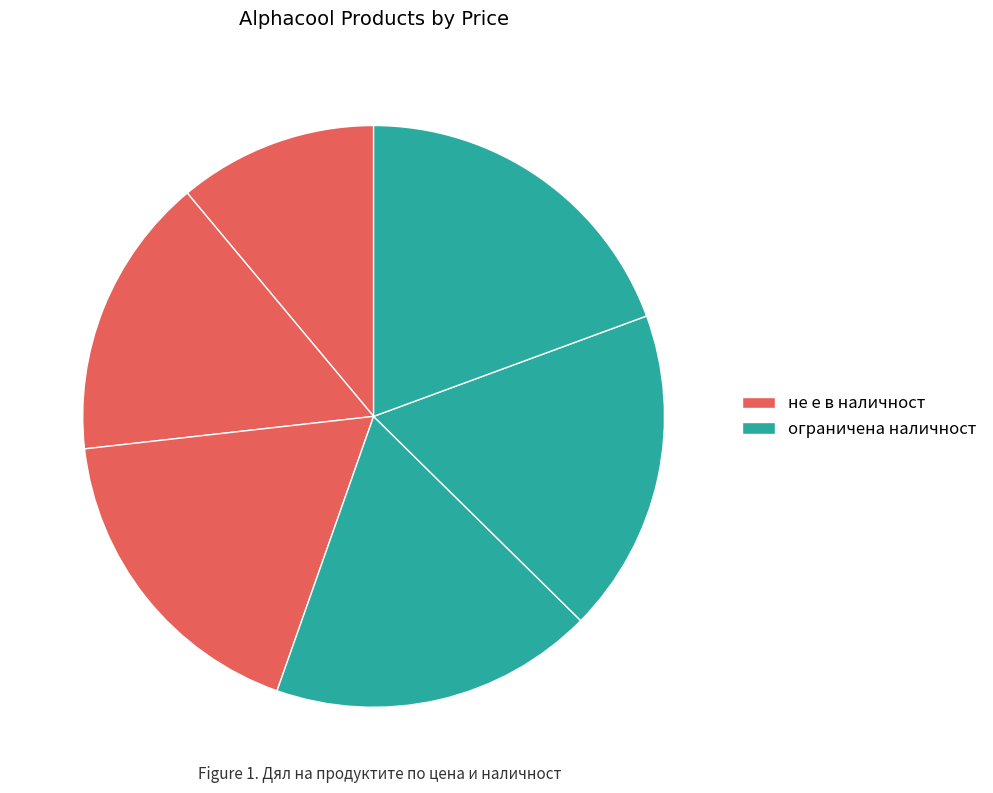

How many segments does this pie chart have?

6